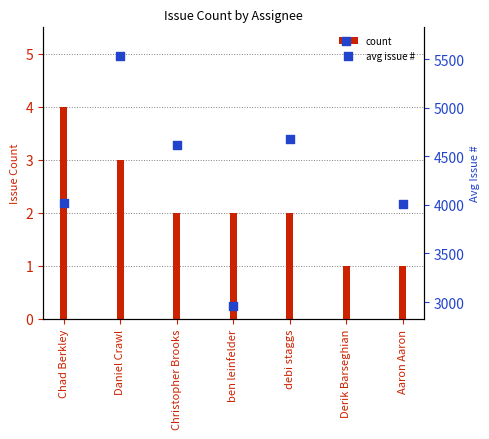

What are all the series names shown in the legend?

count, avg issue #